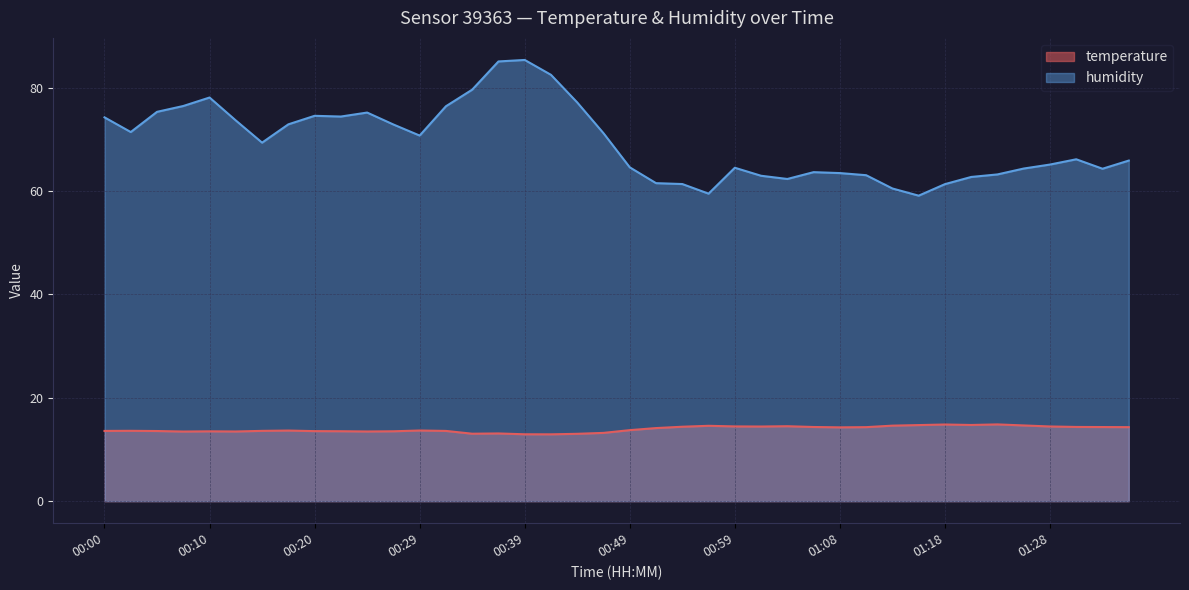

Is it true that humidity equals 64.6 at 00:49?

True